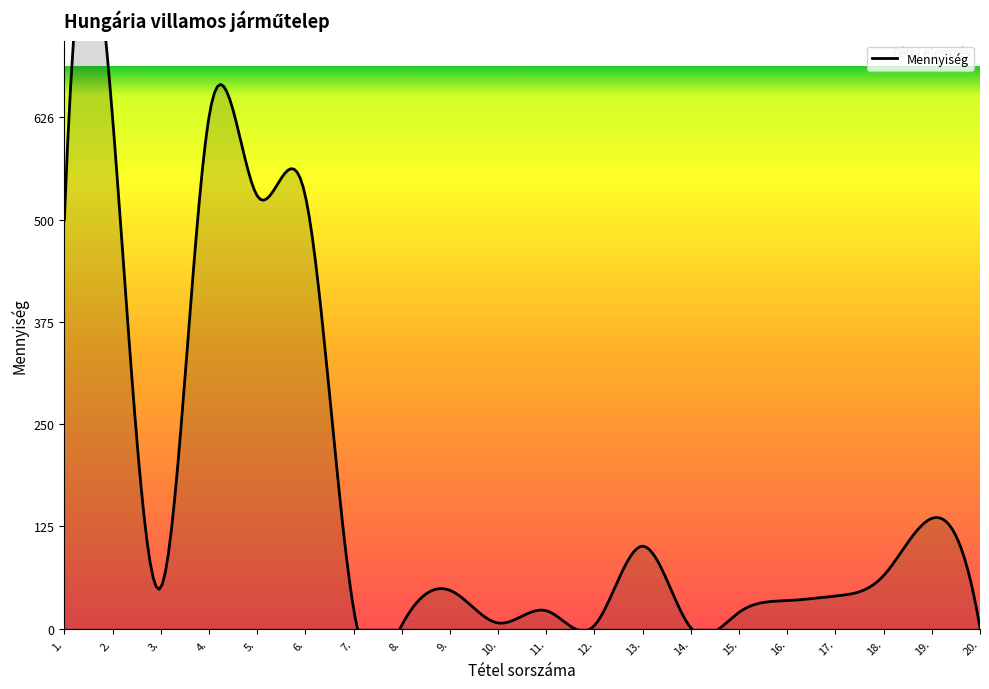

List the labels in order of value, smallest first.

14., 20., 8., 12., 10., 15., 11., 7., 16., 17., 9., 3., 18., 13., 19., 1., 5., 6., 2., 4.